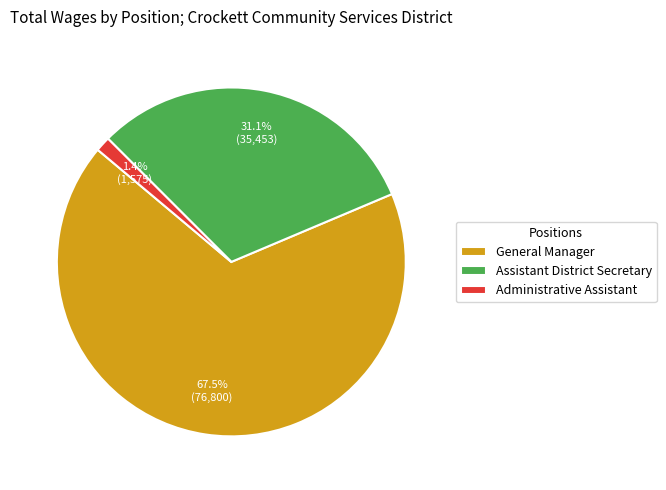

Which slice is the largest?

General Manager